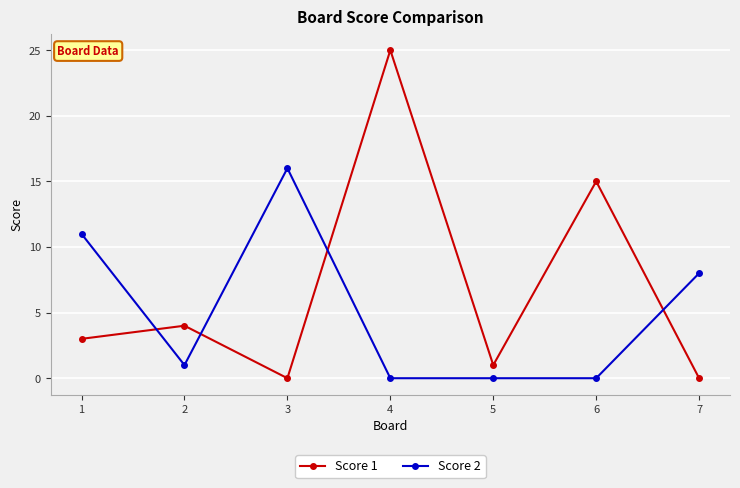

List the series in order of their overall mean, highest first.

Score 1, Score 2